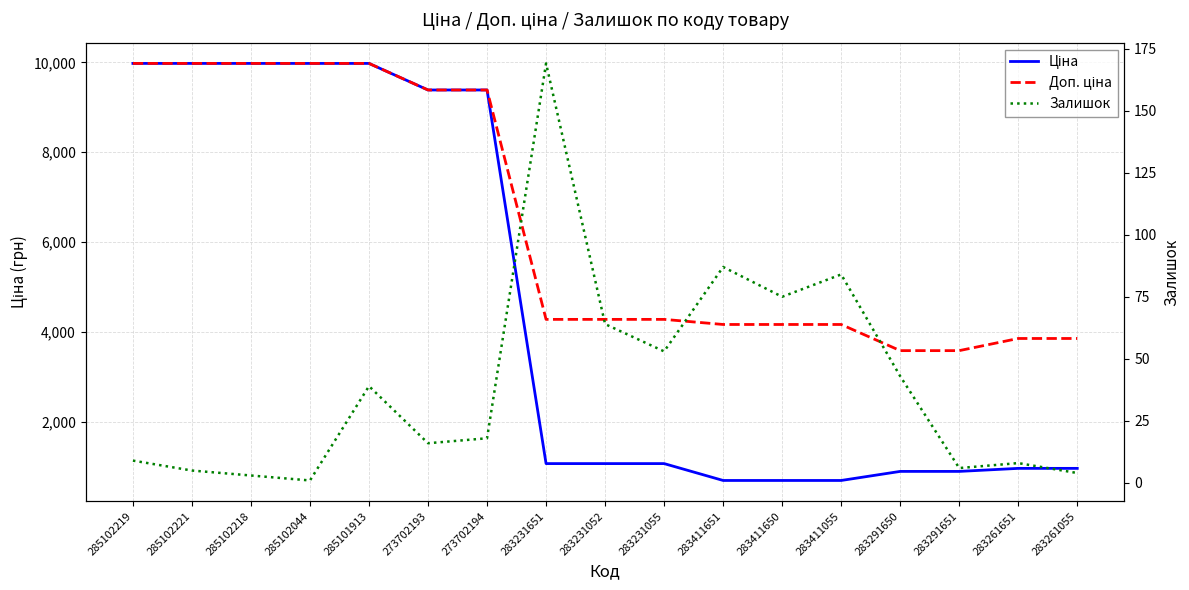

True or false: Ціна has more than 2 interior local peaks.

False